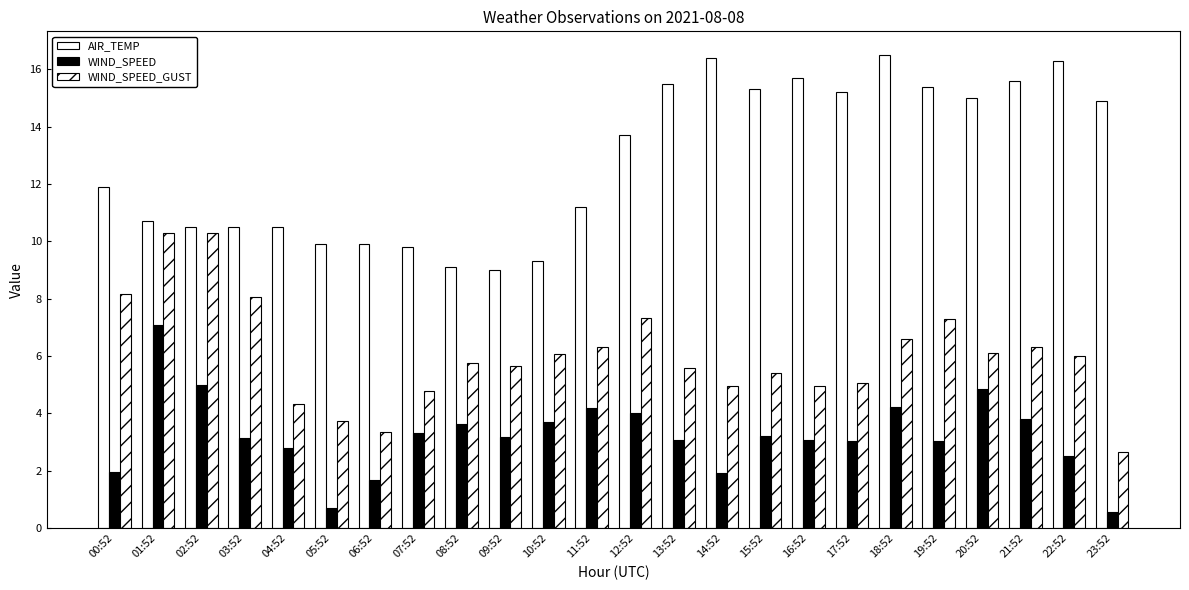

At which category is the sum across all series the highest?

01:52